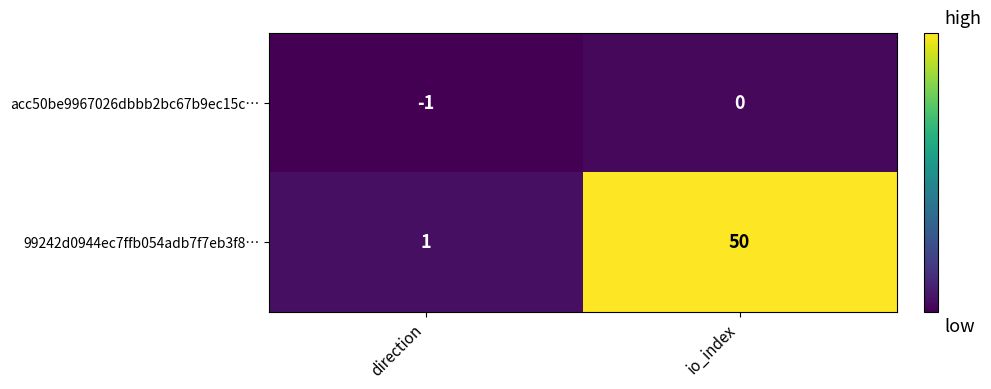

Which category has the lowest value across all series?

direction